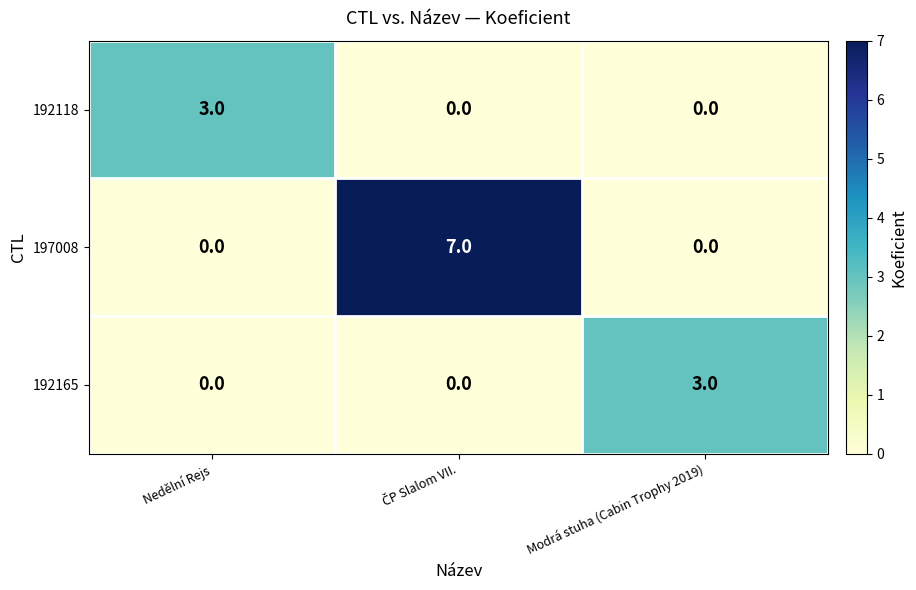

Reading right to left, extract all data points from this chart.

192118: 0	0	3
197008: 0	7	0
192165: 3	0	0